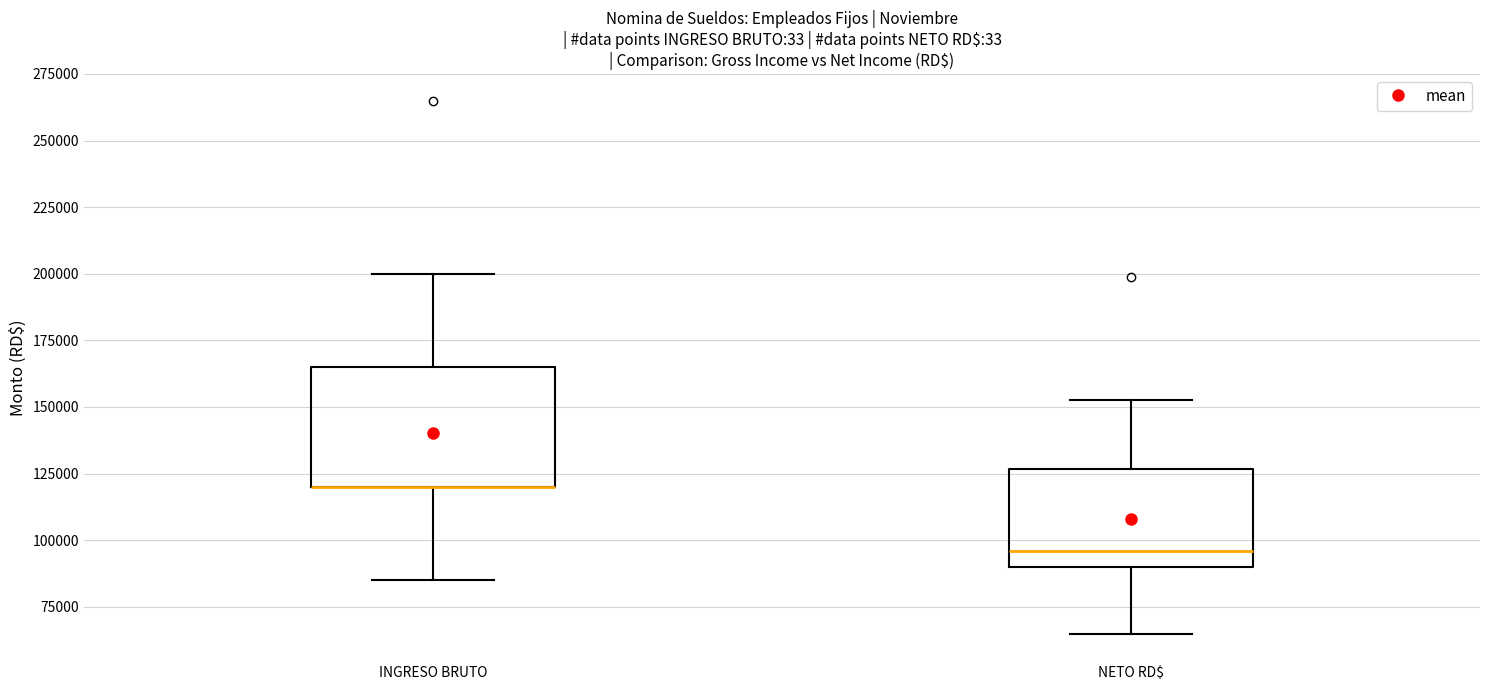

Which box is the tallest, from its lower edge to its upper edge?

INGRESO BRUTO